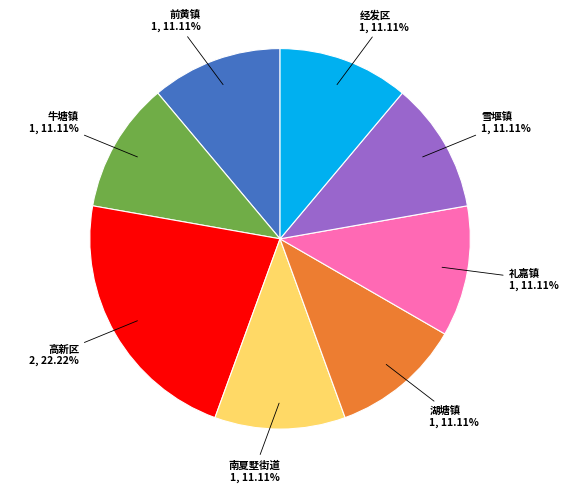

What percentage do 牛塘镇 and 经发区 together represent?

22.2%